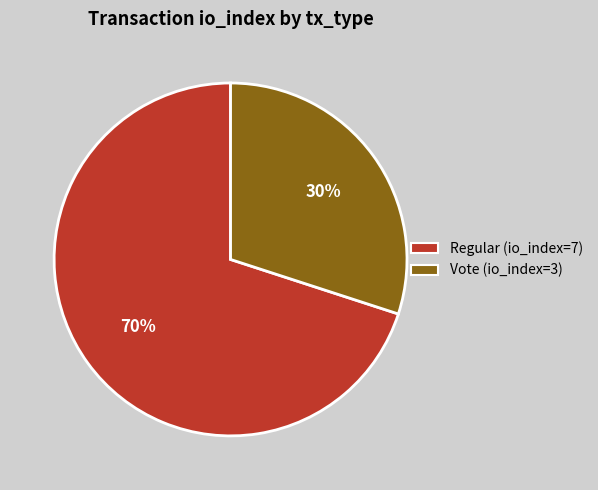

To the nearest percent, what is the combined percentage of Regular (io_index=7) and Vote (io_index=3)?

100%